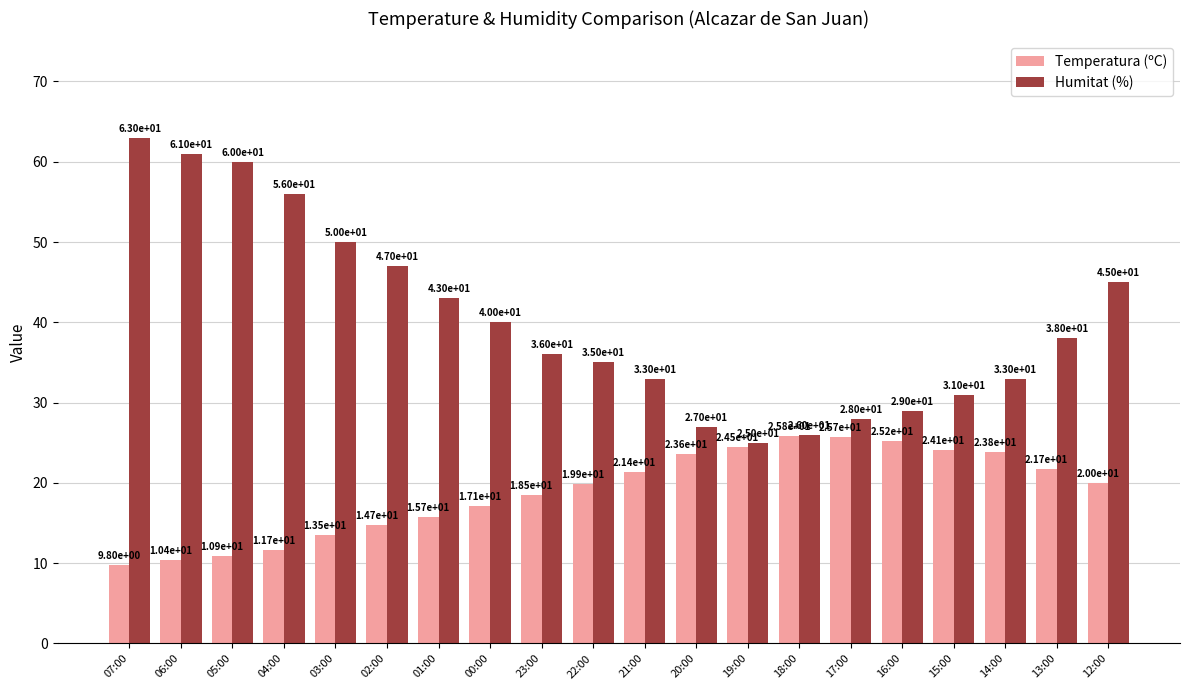

What is the difference between the second highest and second lowest values in the Humitat (%) series?

35.0